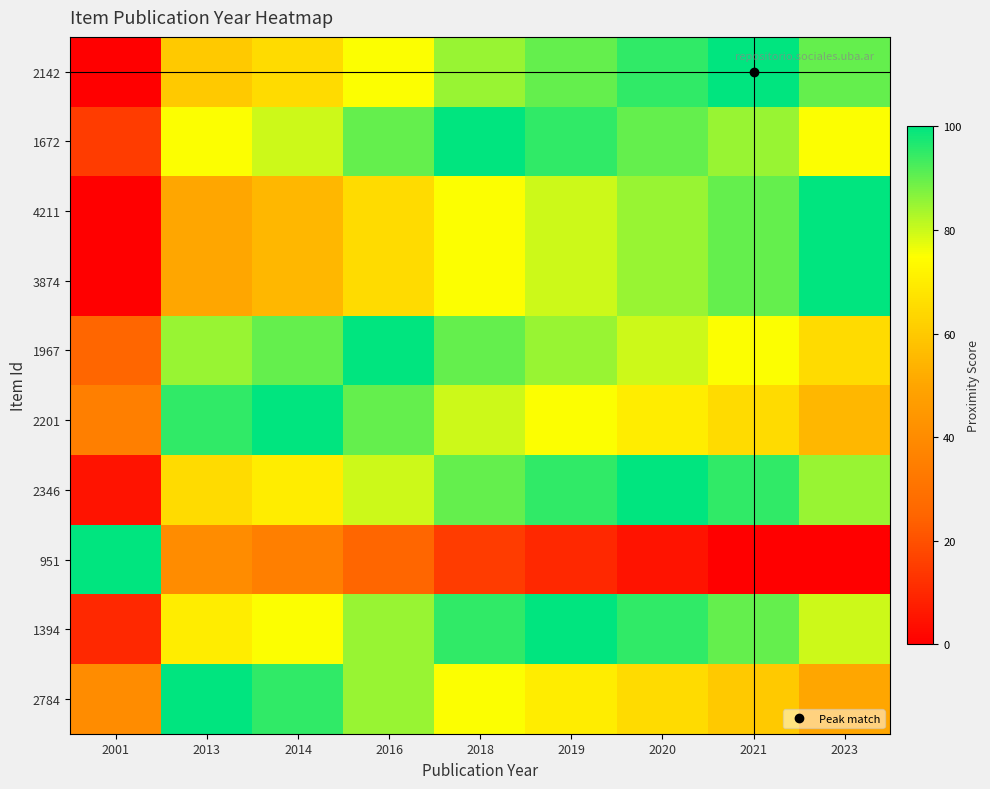

Reading left to right, transcribe all the data shown in this chart.

2142: 2001=0	2013=60	2014=65	2016=75	2018=85	2019=90	2020=95	2021=100	2023=90
1672: 2001=15	2013=75	2014=80	2016=90	2018=100	2019=95	2020=90	2021=85	2023=75
4211: 2001=0	2013=50	2014=55	2016=65	2018=75	2019=80	2020=85	2021=90	2023=100
3874: 2001=0	2013=50	2014=55	2016=65	2018=75	2019=80	2020=85	2021=90	2023=100
1967: 2001=25	2013=85	2014=90	2016=100	2018=90	2019=85	2020=80	2021=75	2023=65
2201: 2001=35	2013=95	2014=100	2016=90	2018=80	2019=75	2020=70	2021=65	2023=55
2346: 2001=5	2013=65	2014=70	2016=80	2018=90	2019=95	2020=100	2021=95	2023=85
951: 2001=100	2013=40	2014=35	2016=25	2018=15	2019=10	2020=5	2021=0	2023=0
1394: 2001=10	2013=70	2014=75	2016=85	2018=95	2019=100	2020=95	2021=90	2023=80
2784: 2001=40	2013=100	2014=95	2016=85	2018=75	2019=70	2020=65	2021=60	2023=50